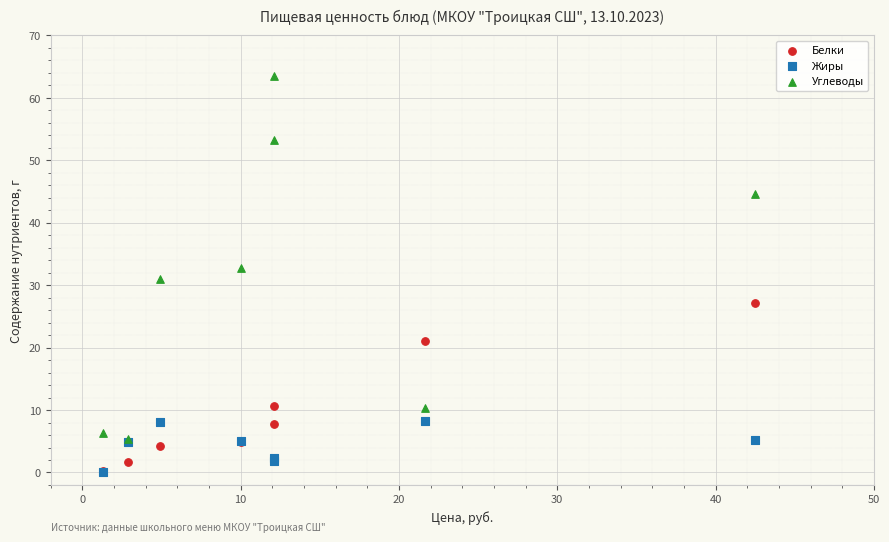

In the Углеводы series, what Y value is closest to 34?

32.7